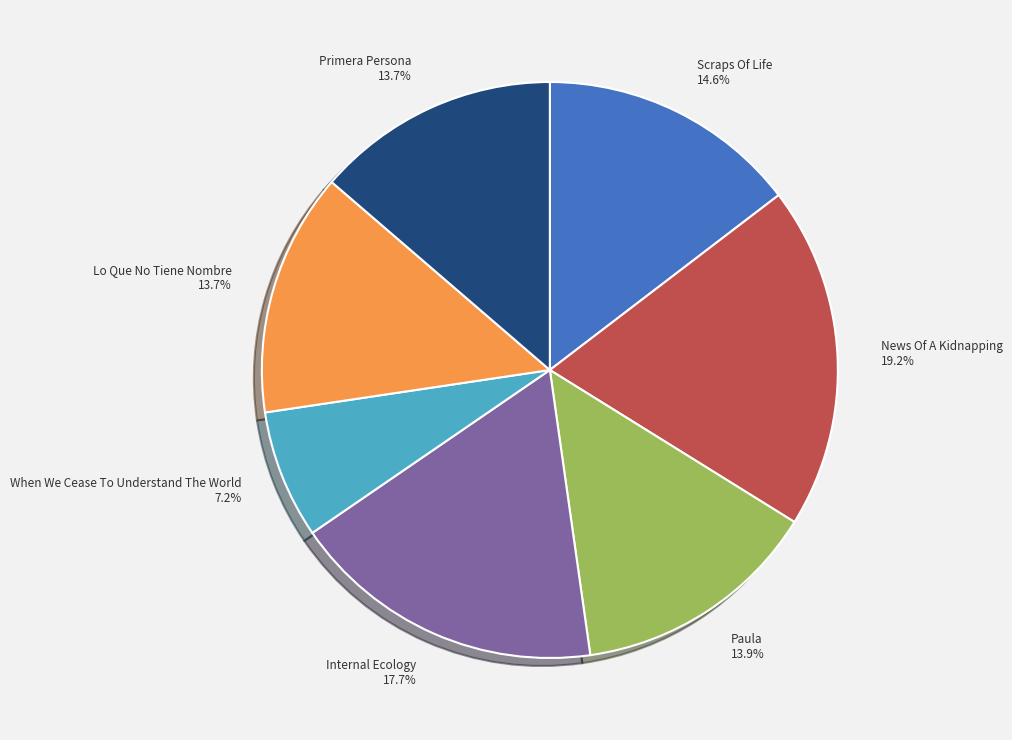

What percentage is NOT represented by Scraps Of Life?

85.4%